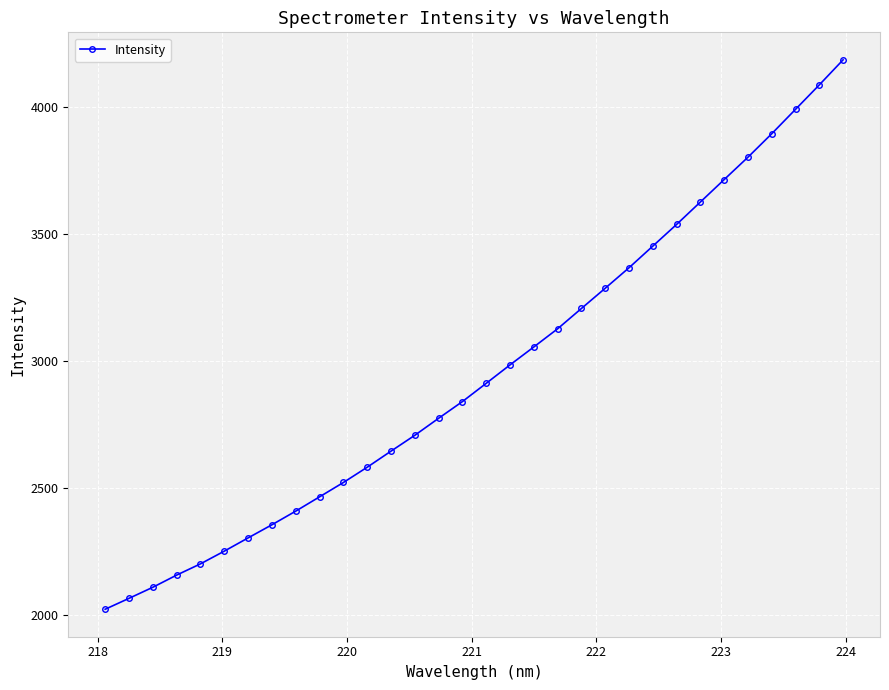

Does the chart have visible grid lines?

Yes